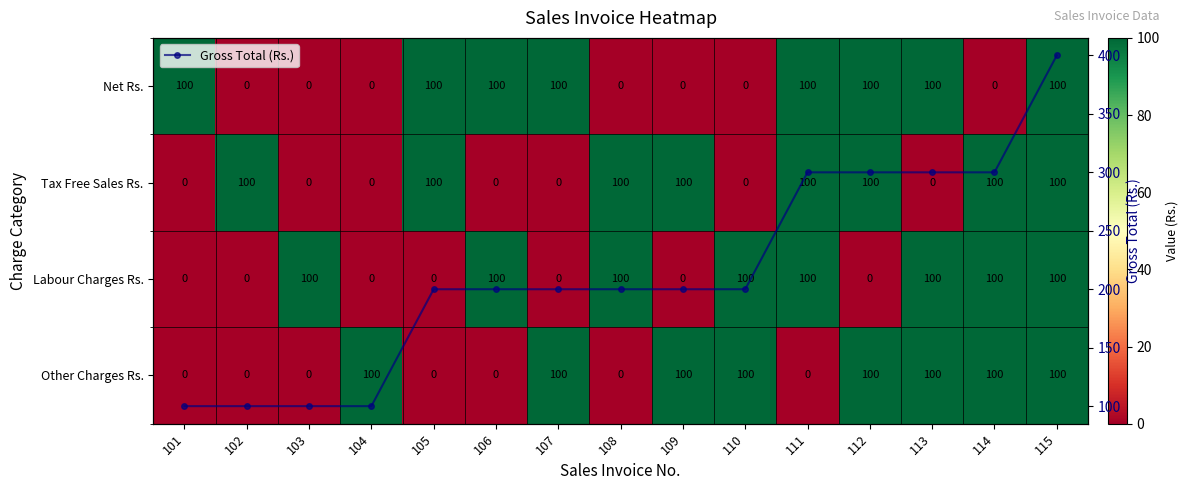

What is the value of the Gross Total (Rs.) point at the 9th from the left?

200